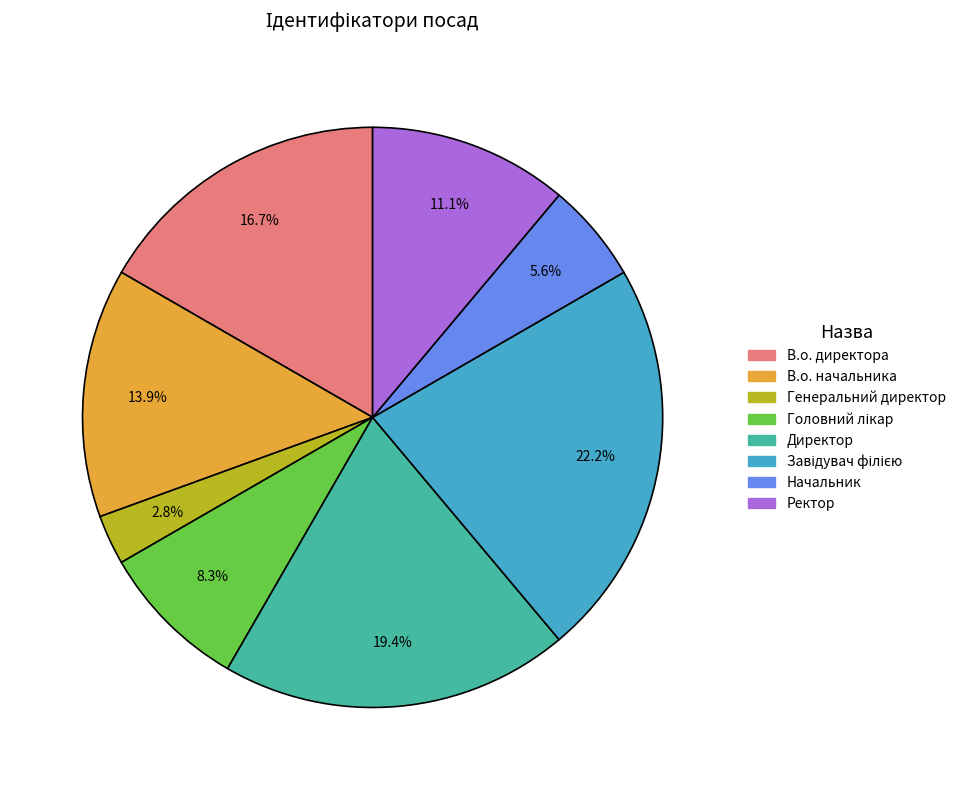

What is the smallest slice in the pie chart?

Генеральний директор